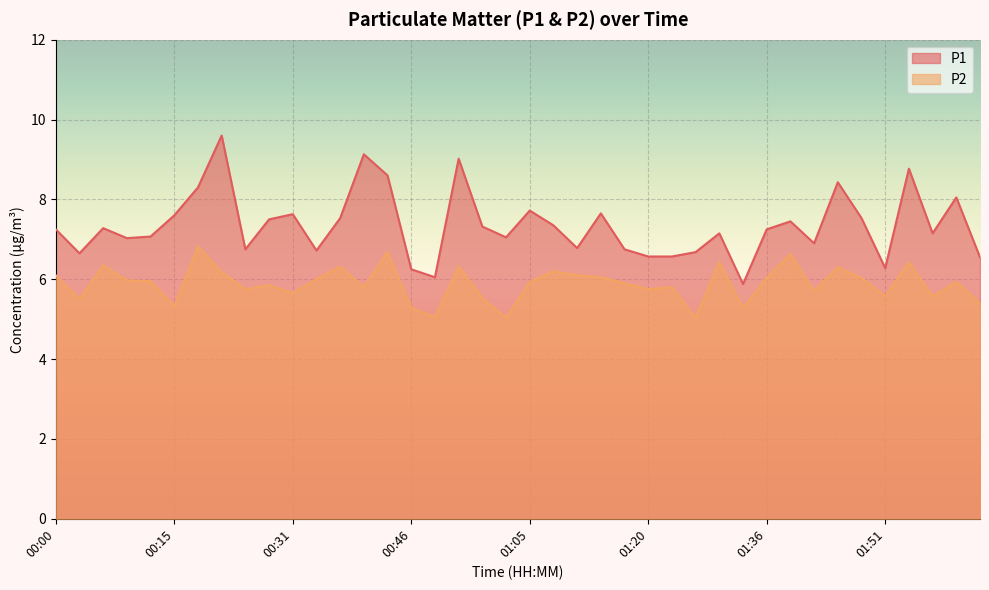

True or false: P2 has a value of 5.9 at 01:05.

True